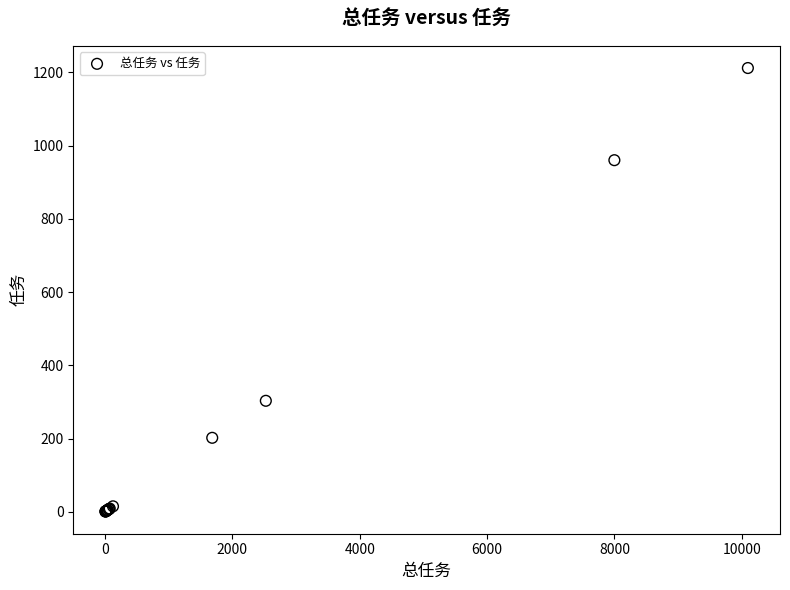

What Y value in the scatter plot is closest to 606?

303.0